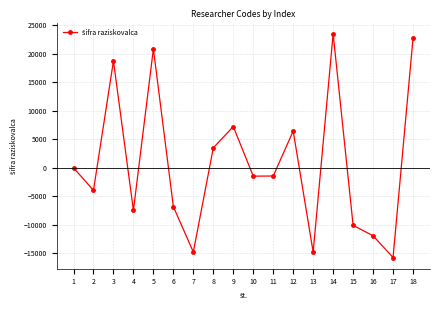

True or false: the data shows 22731 at 18.

True